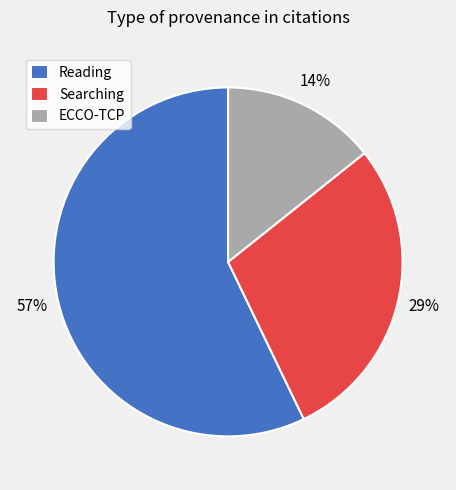

Which has a higher value, Searching or Reading?

Reading